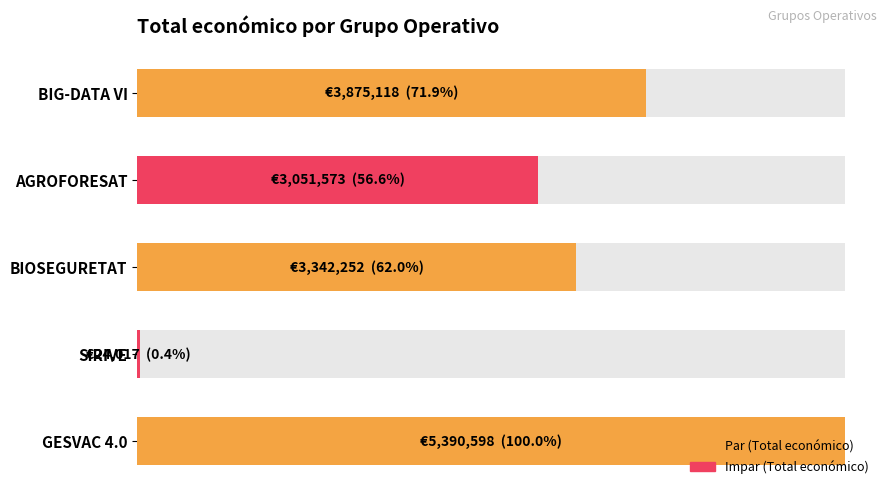

The chart shows a value of 3342252 at BIOSEGURETAT. True or false?

True